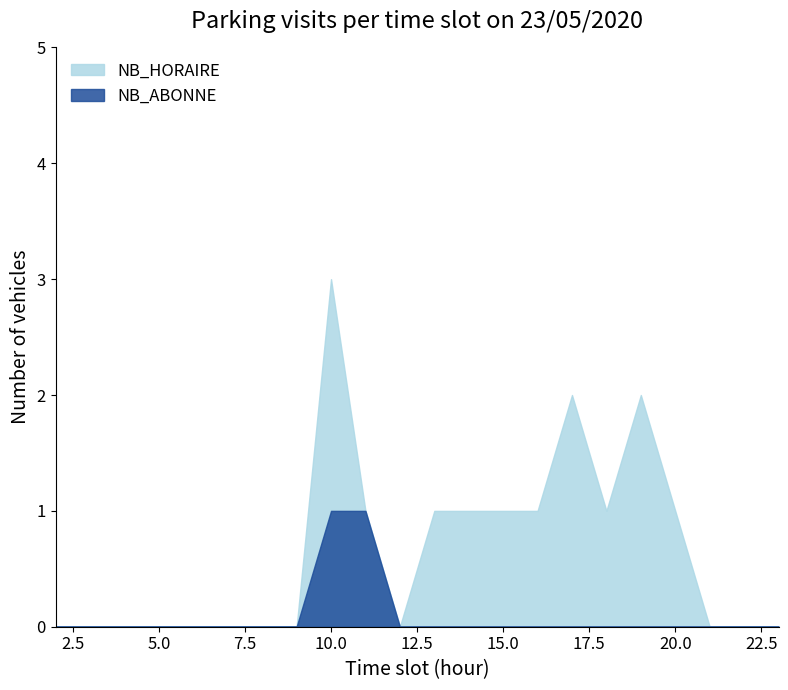

Does the chart have visible grid lines?

No